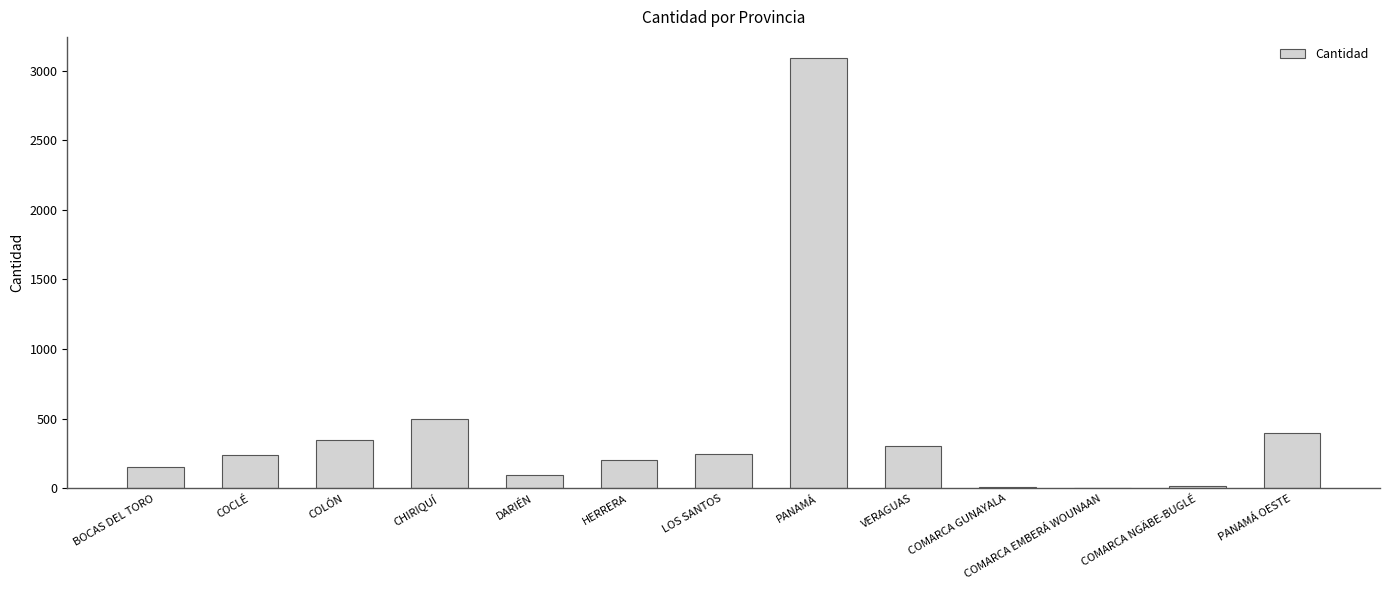

The value at PANAMÁ OESTE is 399. True or false?

True